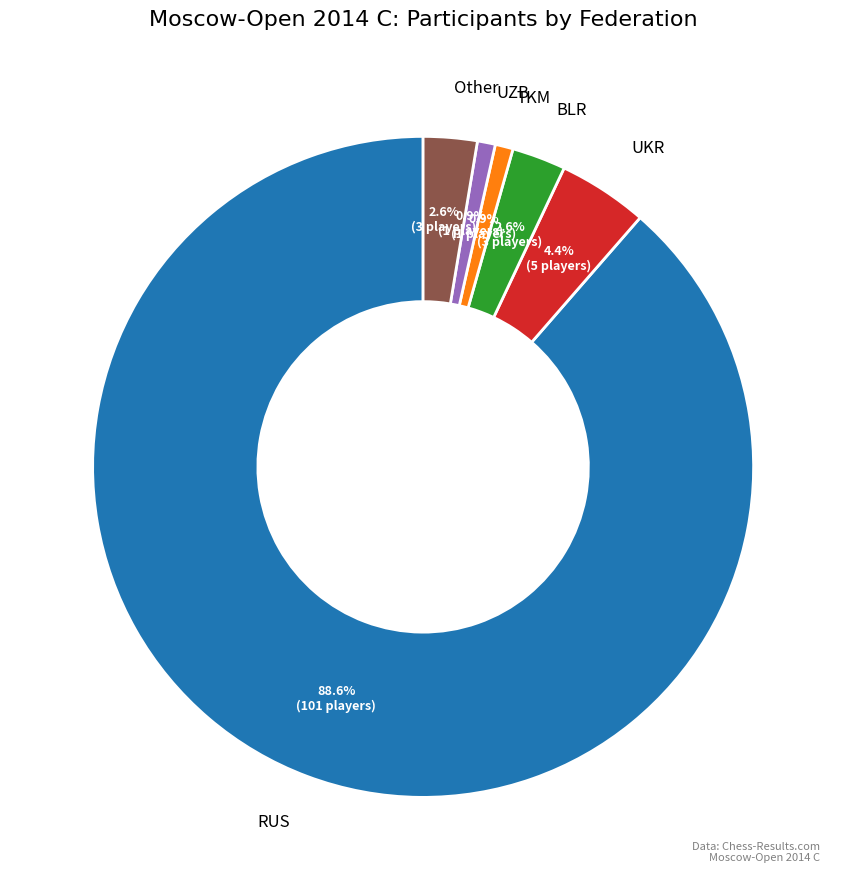

Count the number of slices in the pie.

6